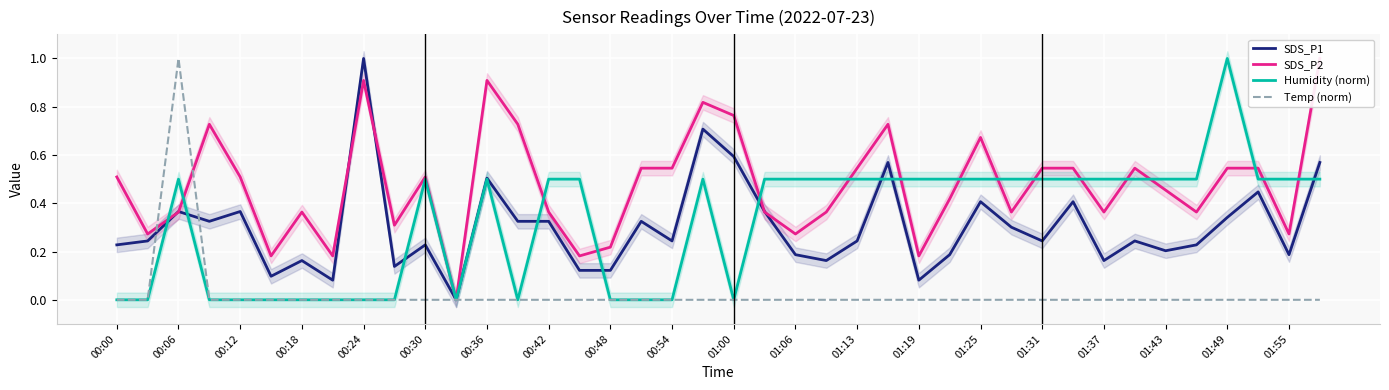

Which category has the highest value in the SDS_P1 series?

00:24